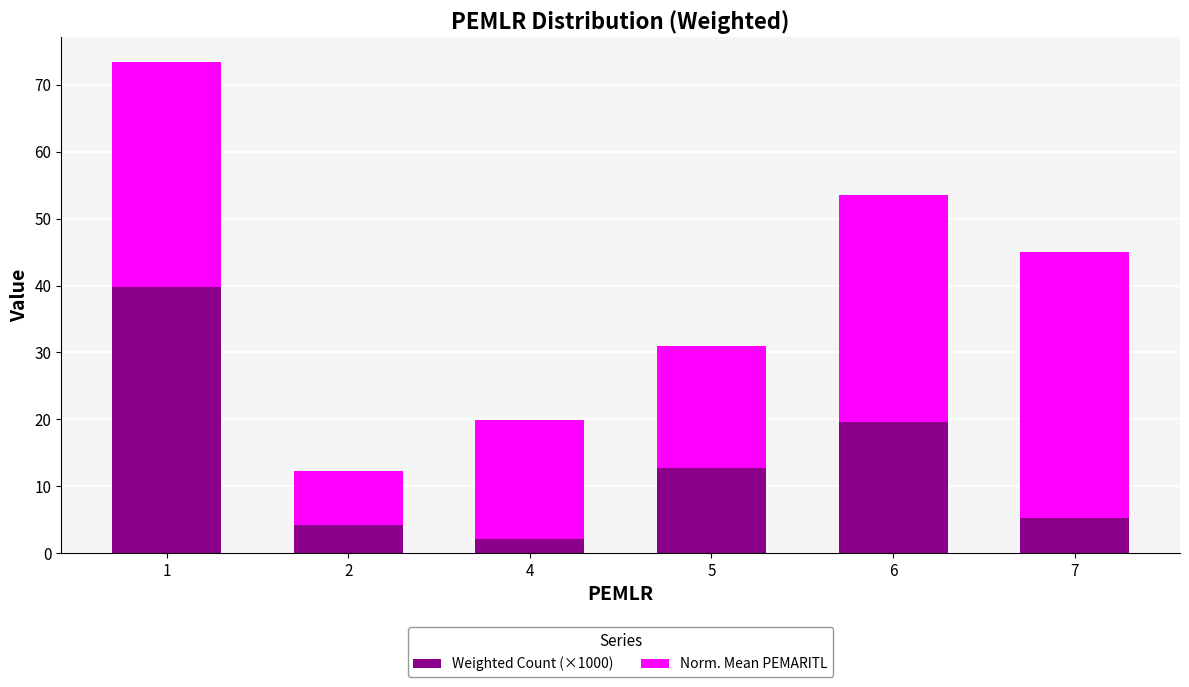

How many bars are there in total?

6